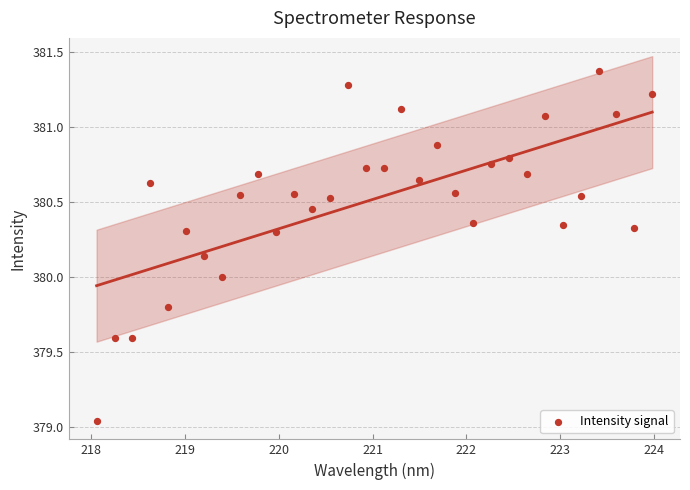

What is the range of X values (max minus min)?

5.9